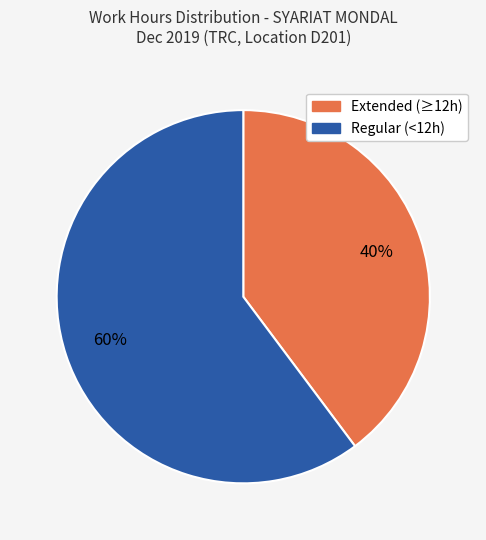

To the nearest percent, what is the average slice percentage?

50%